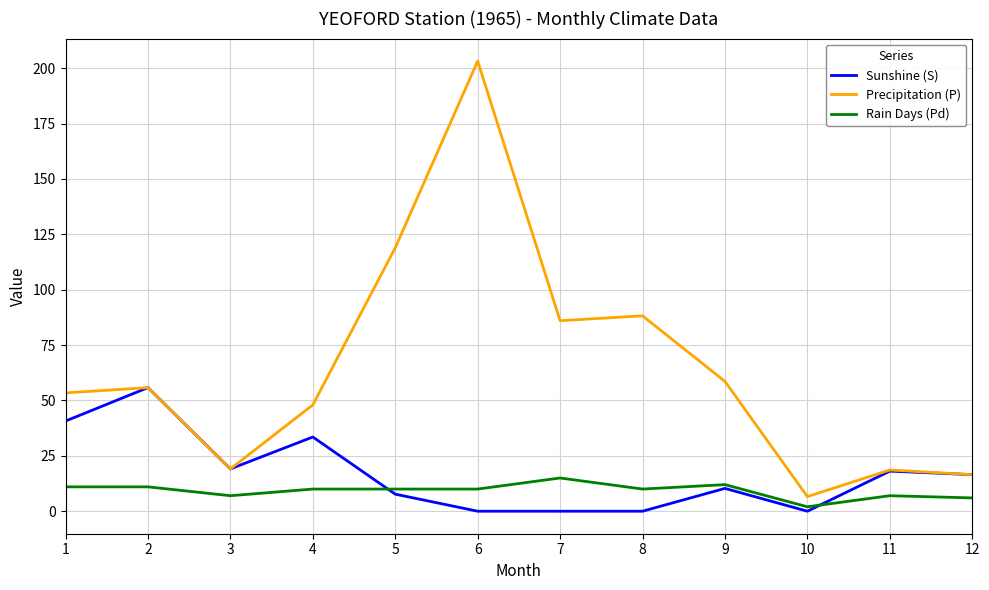

Which series has the largest range (max minus min)?

Precipitation (P)